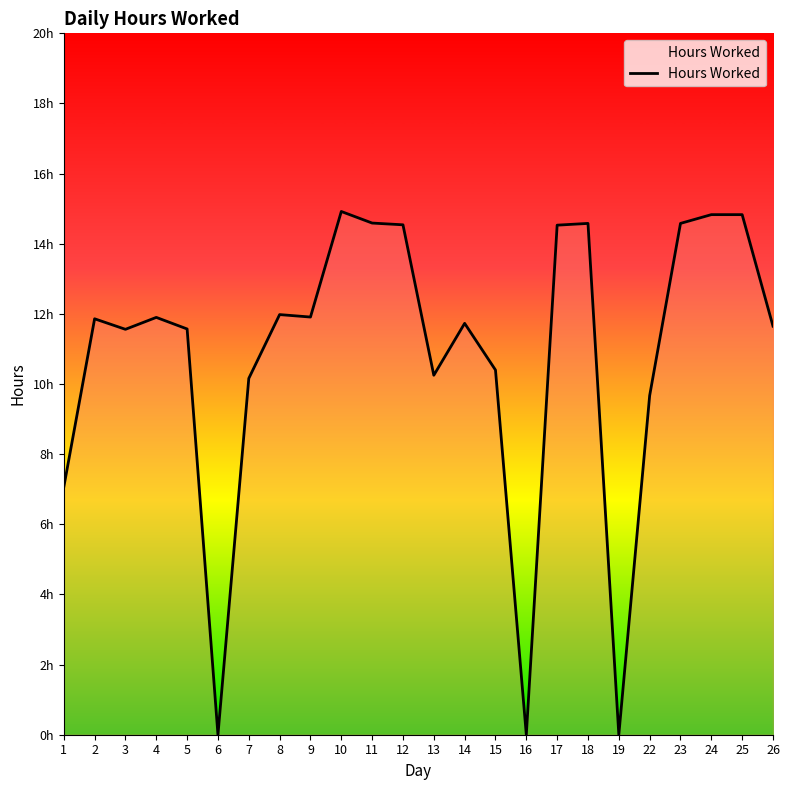

Reading left to right, transcribe all the data shown in this chart.

7.1	11.9	11.6	11.9	11.6	0.0	10.2	12.0	11.9	14.9	14.6	14.5	10.2	11.7	10.4	0.0	14.5	14.6	0.0	9.7	14.6	14.8	14.8	11.7